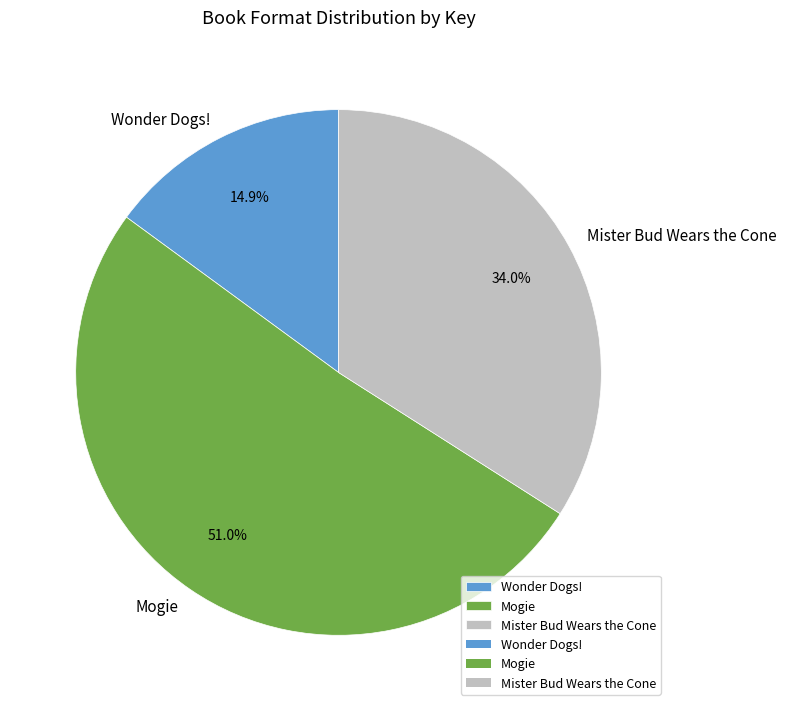

Combined, what portion of the pie is Wonder Dogs! and Mogie?

66.0%